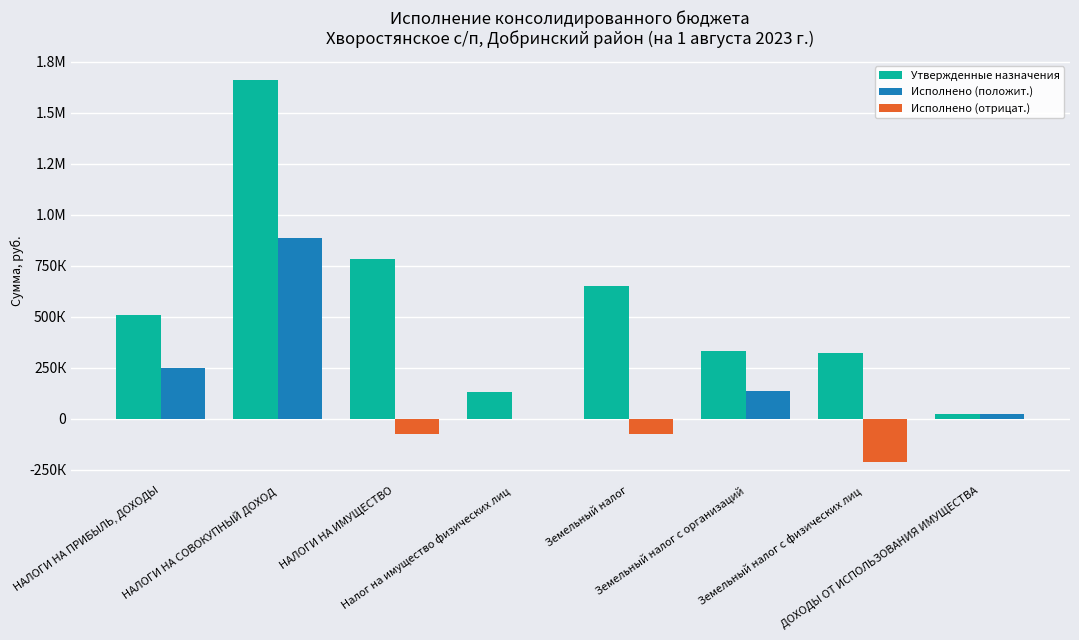

Are the bars grouped side by side (vs. stacked)?

Yes